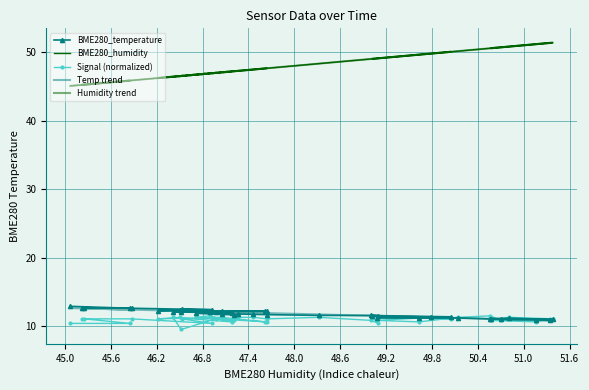

Rank the series by their maximum value, from highest to lowest.

BME280_humidity, Humidity trend, BME280_temperature, Temp trend, Signal (normalized)